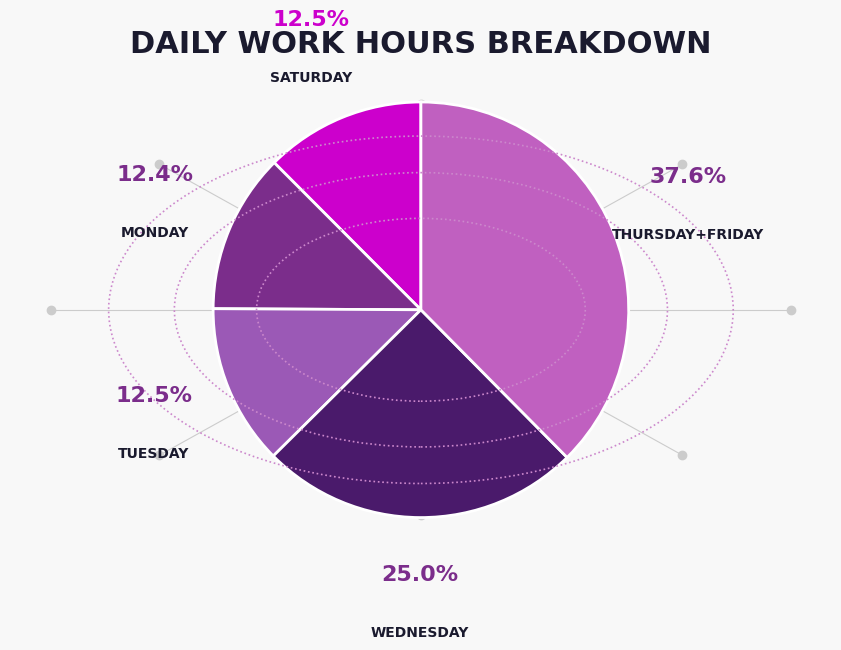

How many slices are in this pie chart?

5